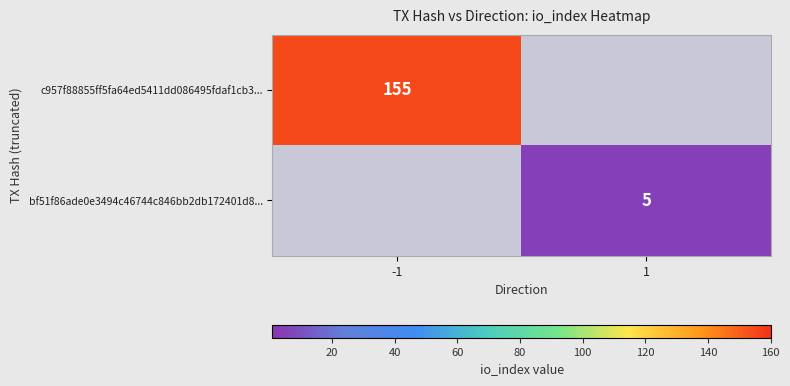

Is it true that c957f88855ff5fa64ed5411dd086495fdaf1cb3... equals 54 at -1?

False